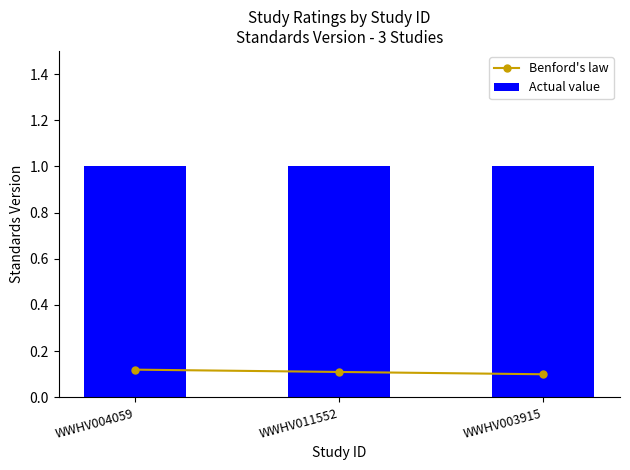

The value of Benford's law at WWHV003915 is 0.1. True or false?

True